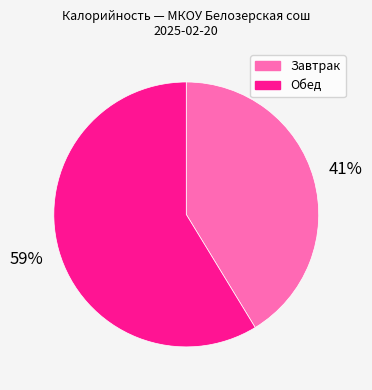

To the nearest percent, what percentage of the pie is Завтрак?

41%